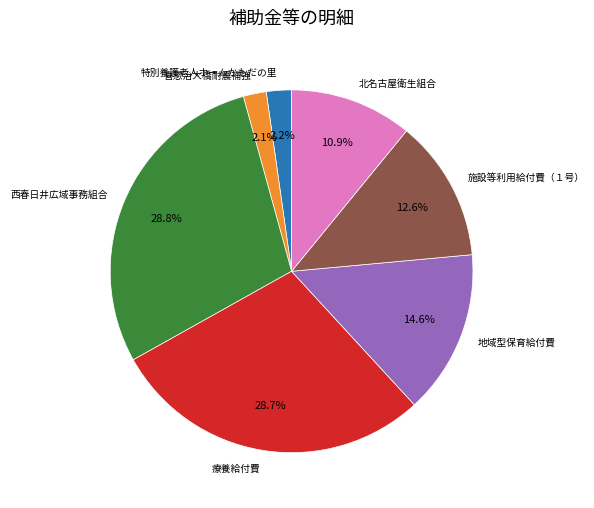

The 北名古屋衛生組合 slice represents 11% of the pie. True or false?

True